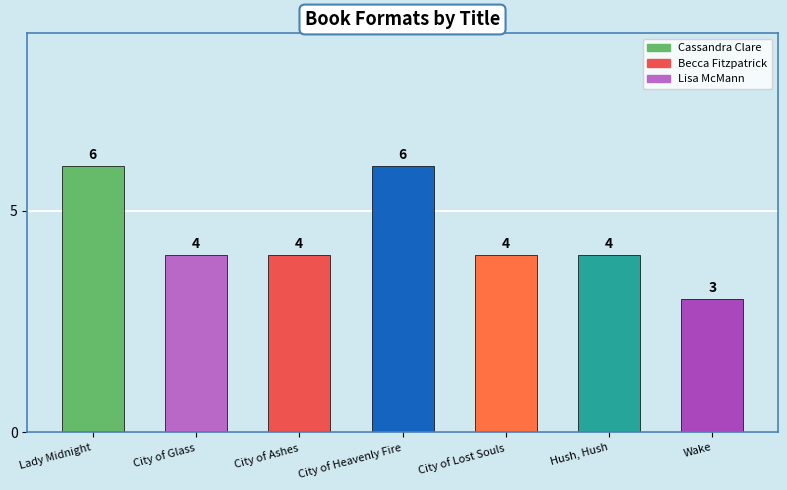

What is the sum of the values at Hush, Hush and City of Heavenly Fire?

10